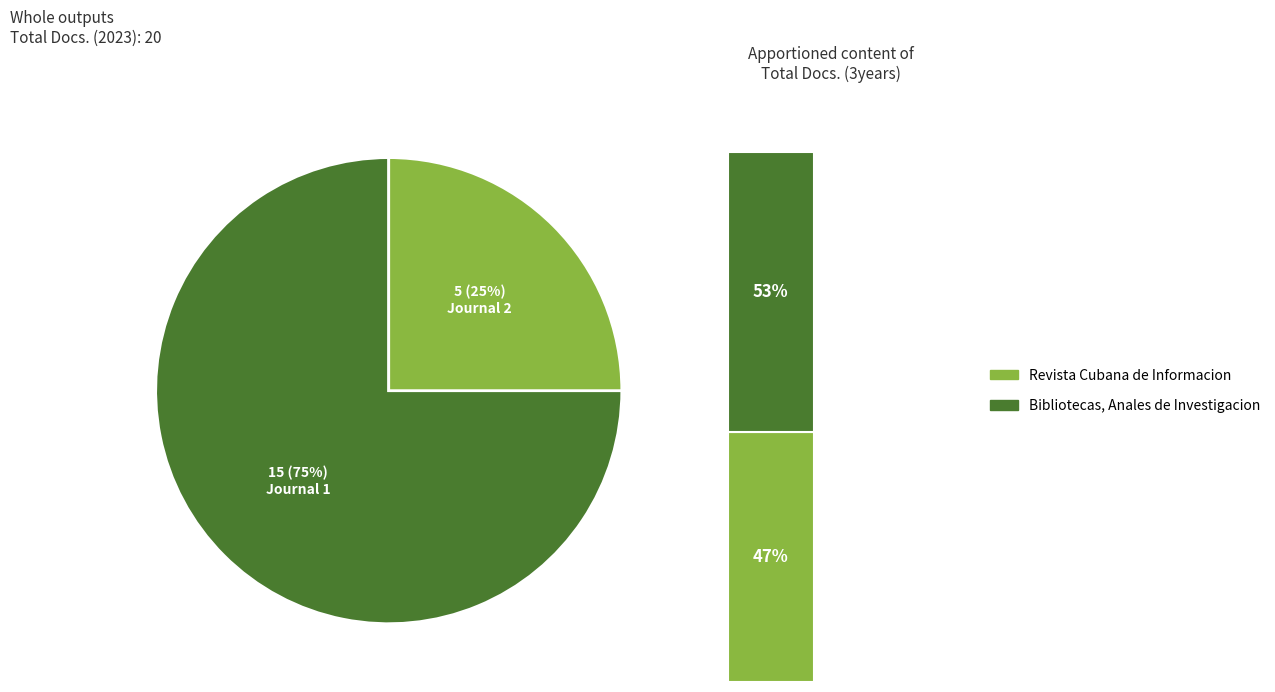

The Bibliotecas, Anales de Investigacion slice represents 42% of the pie. True or false?

False